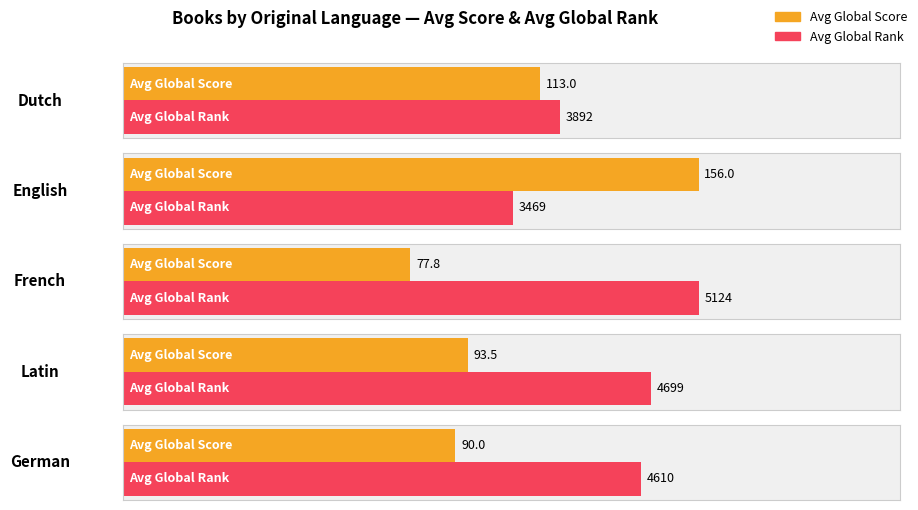

What position from the right is 8?

5